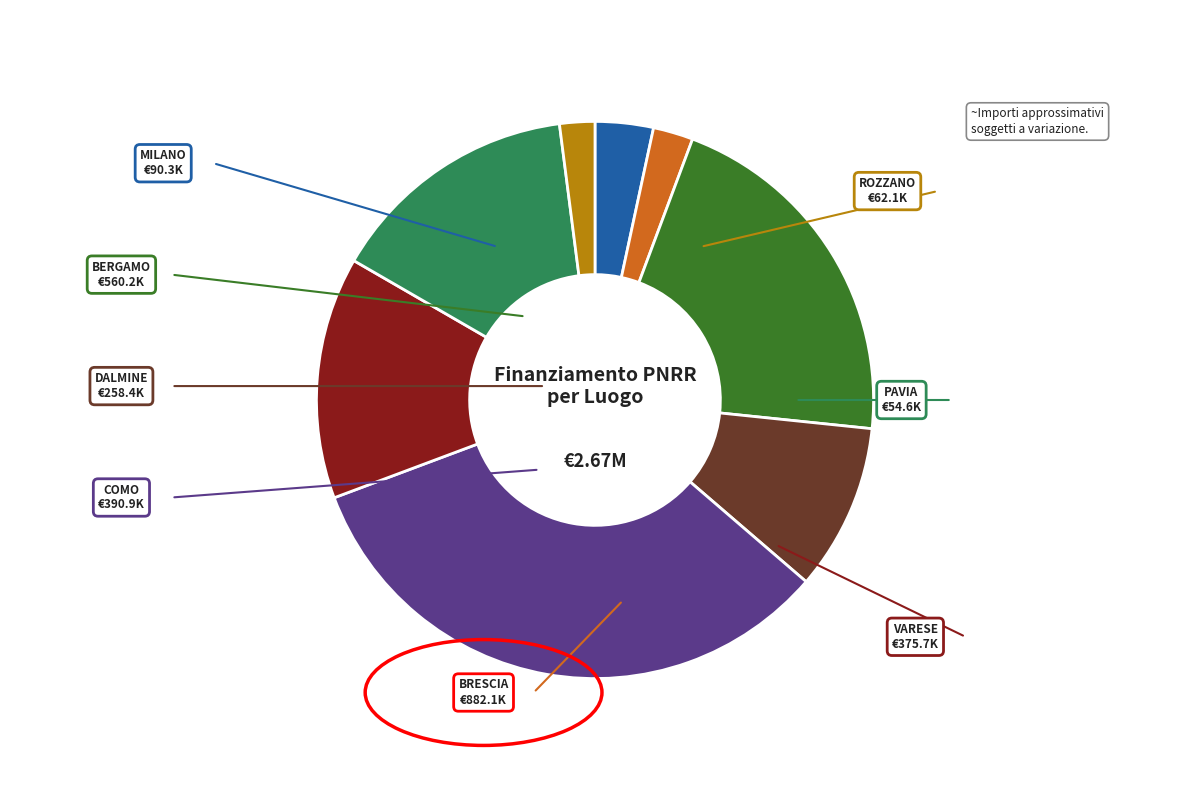

How many segments does this pie chart have?

8